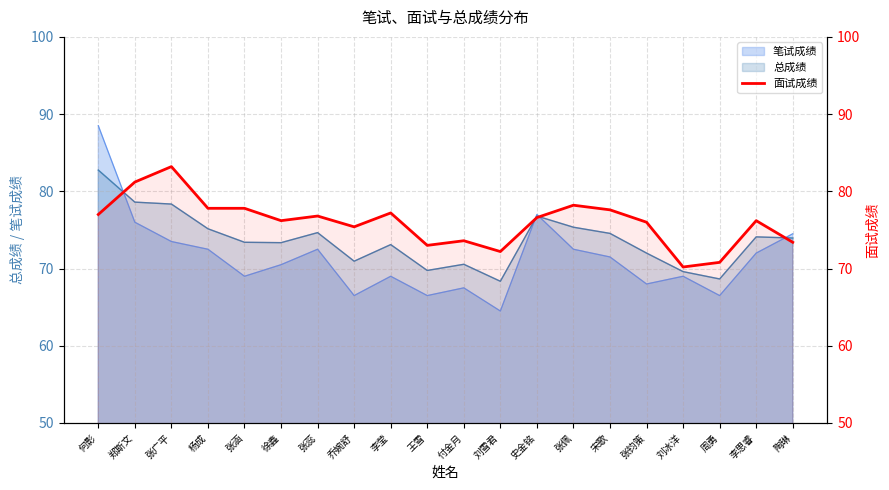

Where does the data first go above 76?

何影